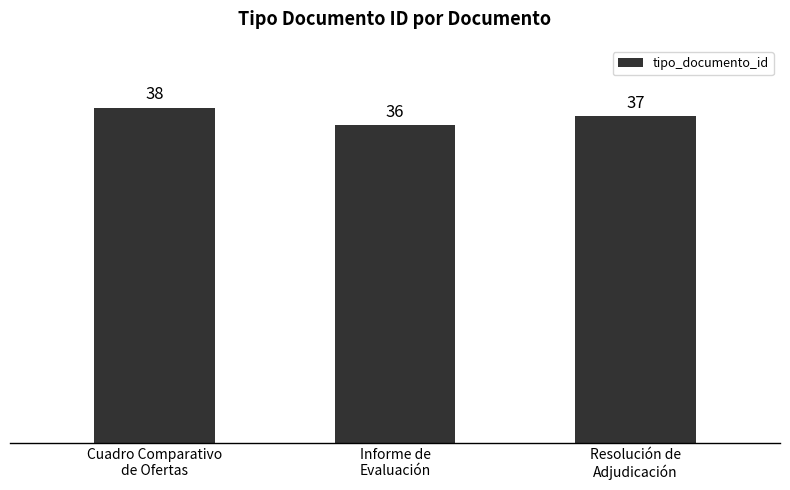

Where is the data nearest to the value 37?

Resolución de
Adjudicación